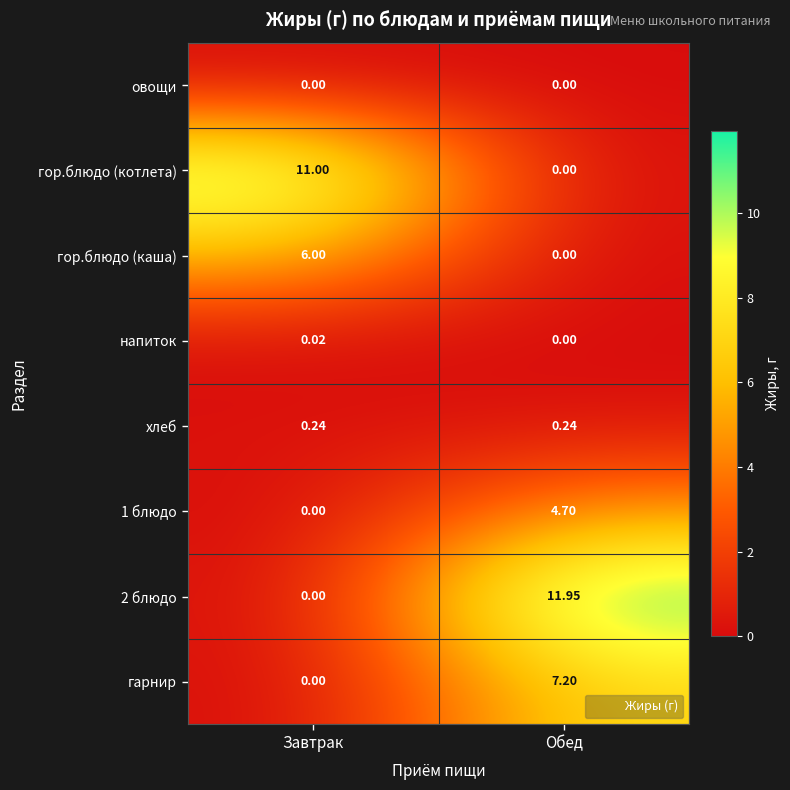

Is the value of 1 блюдо at Завтрак greater than the value of гор.блюдо (каша) at Завтрак?

No